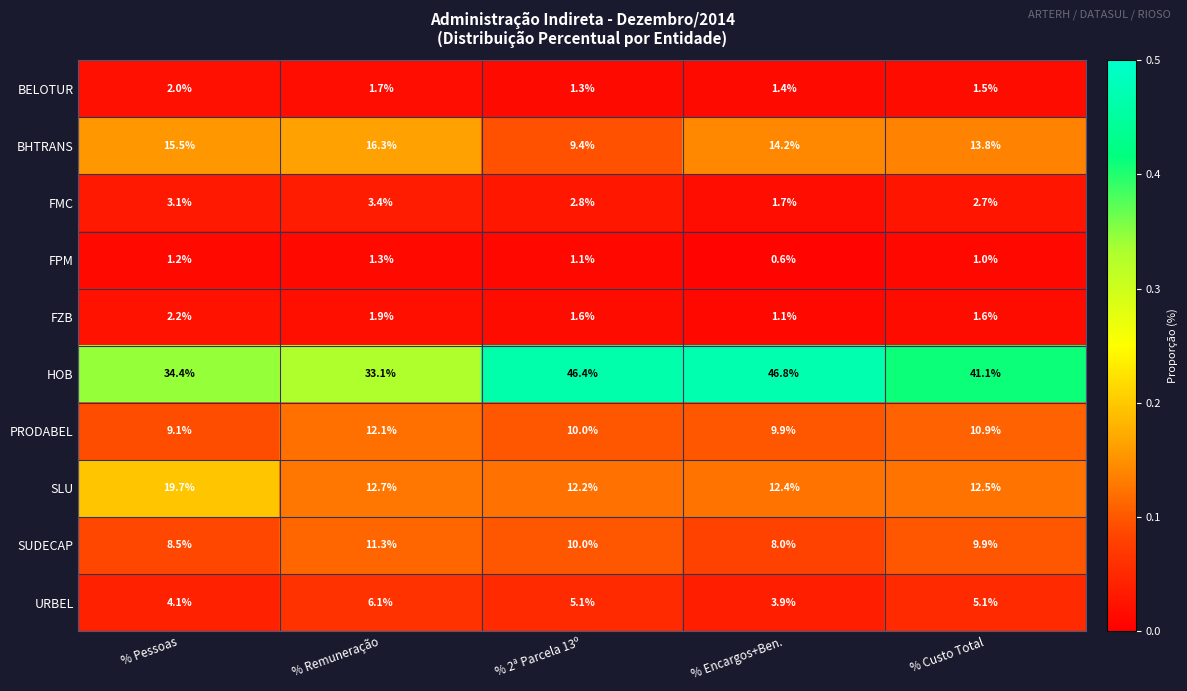

The FZB series shows 0.6 at % 2ª Parcela 13º. True or false?

False